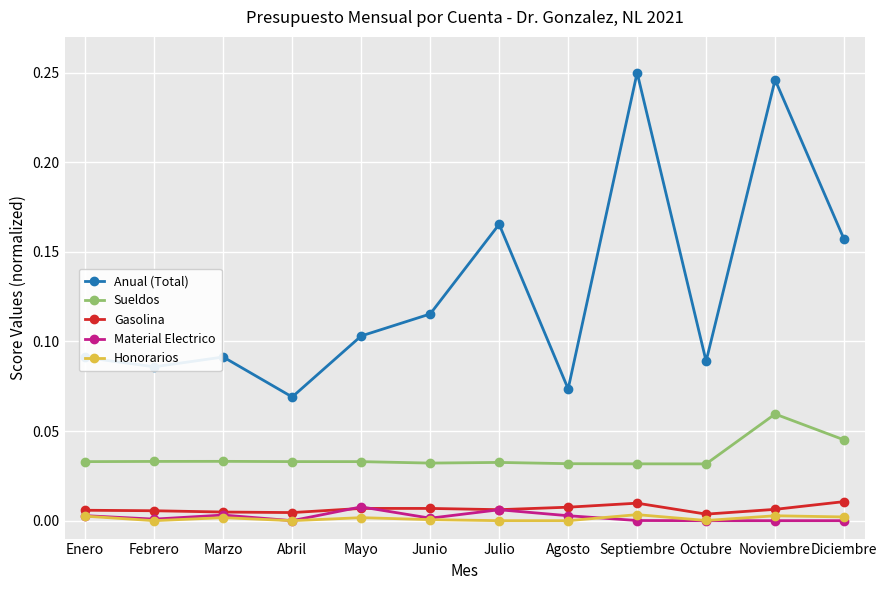

True or false: Material Electrico has more than 1 points higher than both neighbors.

True